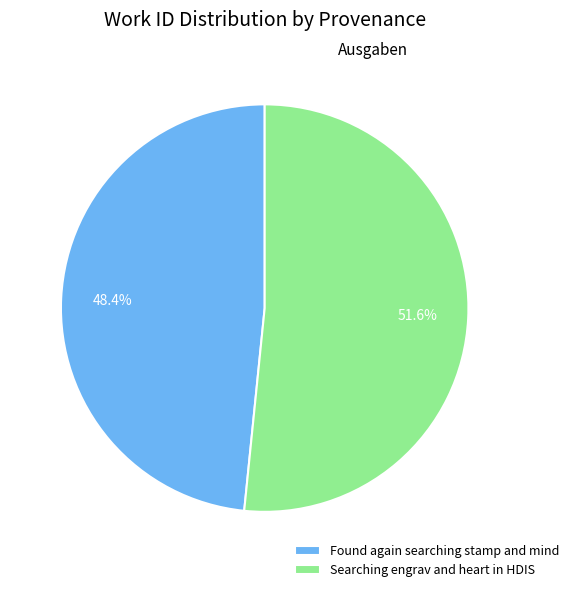

Which slice is the largest?

Searching engrav and heart in HDIS